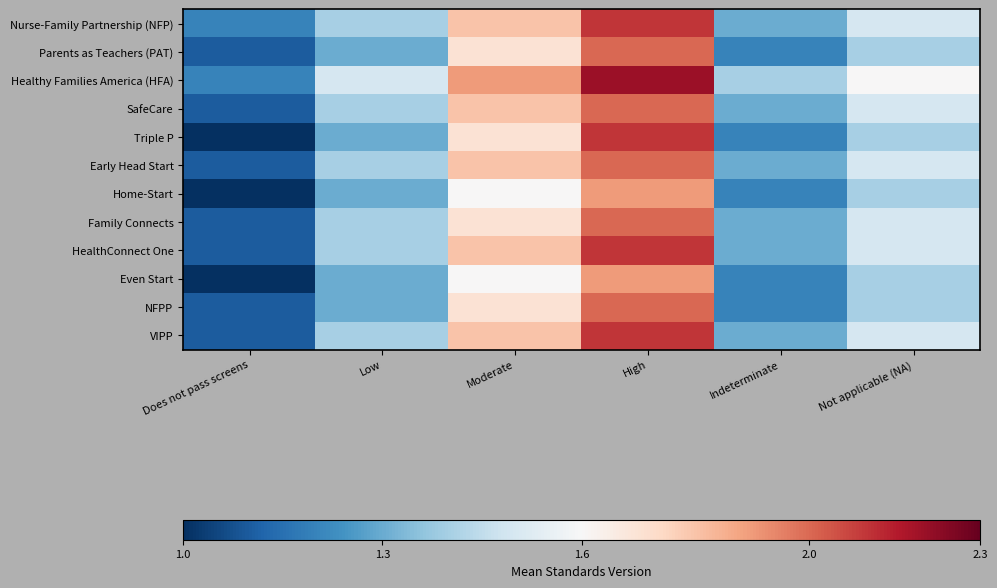

Which series changed the most between Does not pass screens and Moderate?

Healthy Families America (HFA)